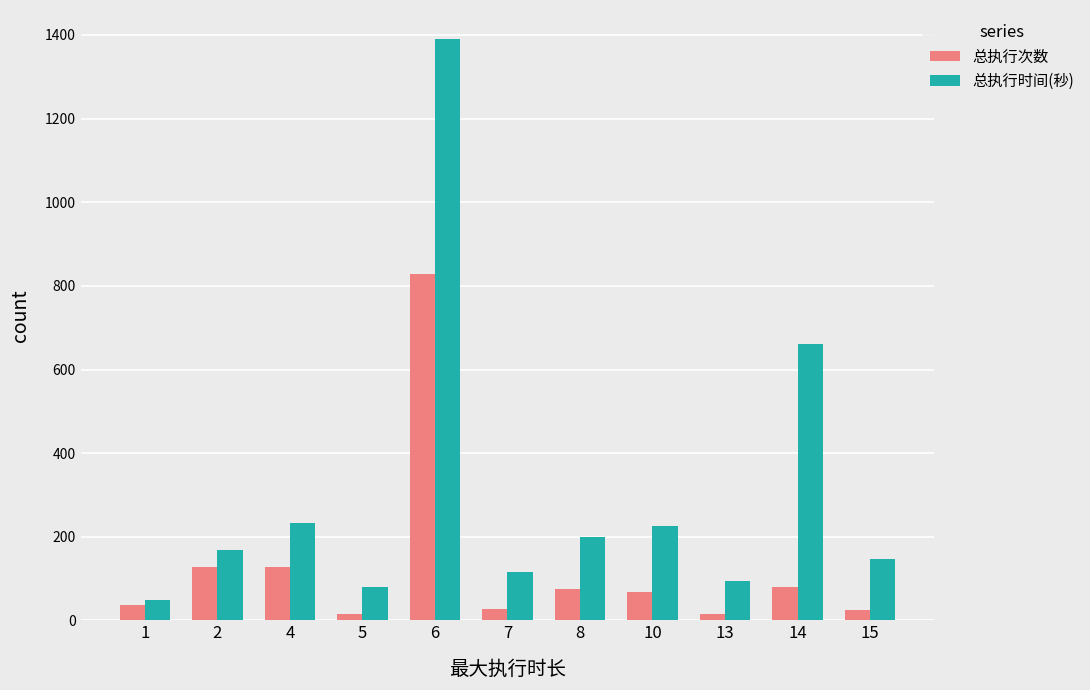

Read the 总执行时间(秒) value at 6.

1390